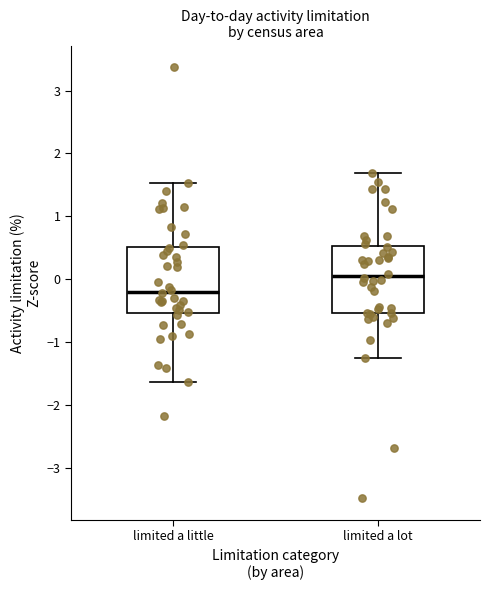

Which box's median line is the highest?

limited a lot